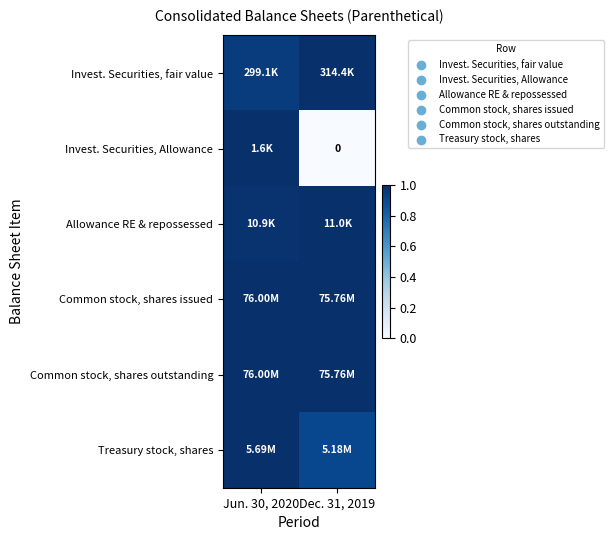

Count the number of categories in the chart.

2